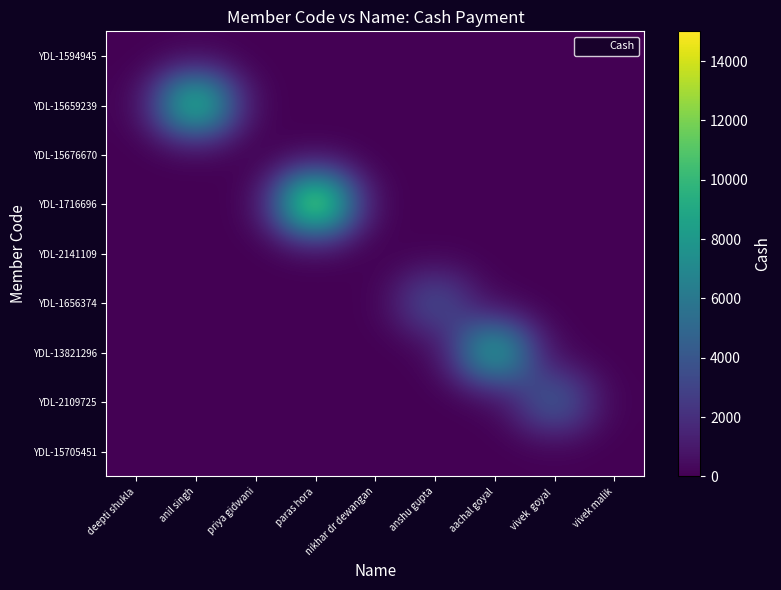

What is the greatest value displayed?

15000